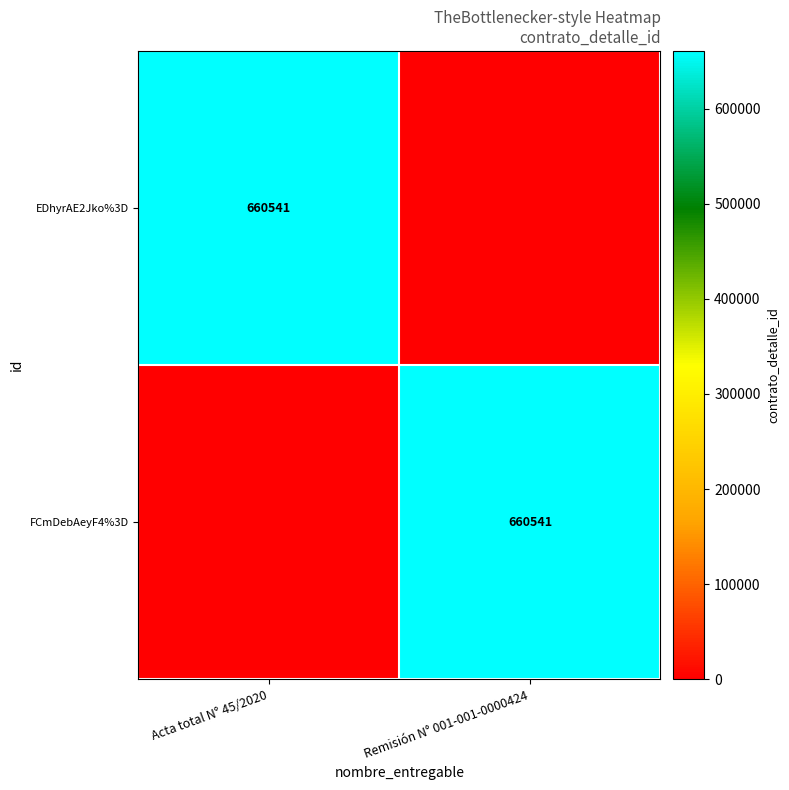

The value of EDhyrAE2Jko%3D at Acta total N° 45/2020 is 660541. True or false?

True